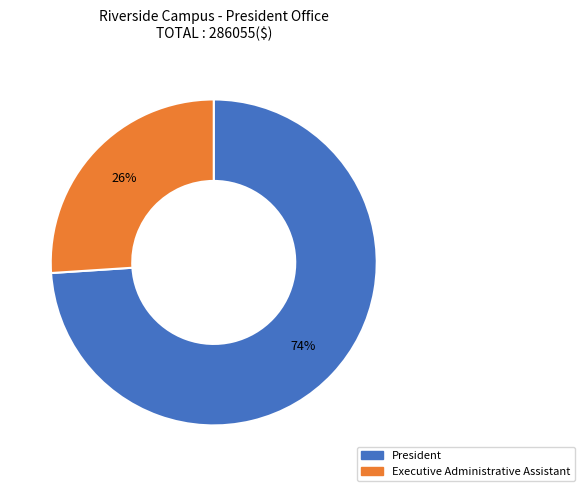

Is it true that President is 87% of the pie?

False